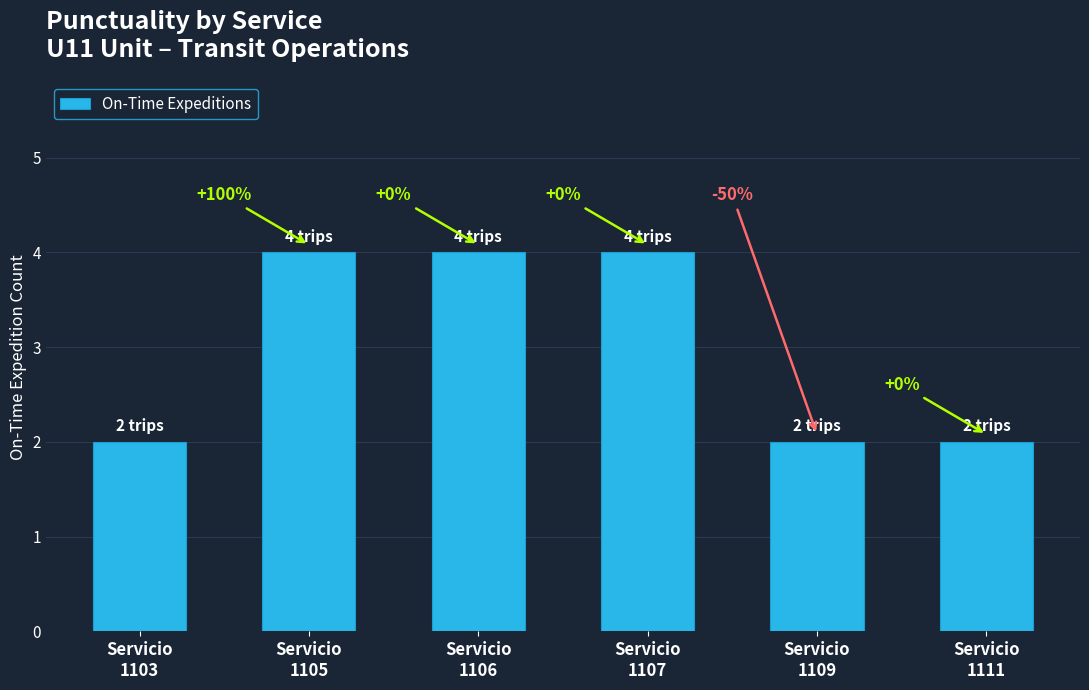

How many bars are there in total?

6